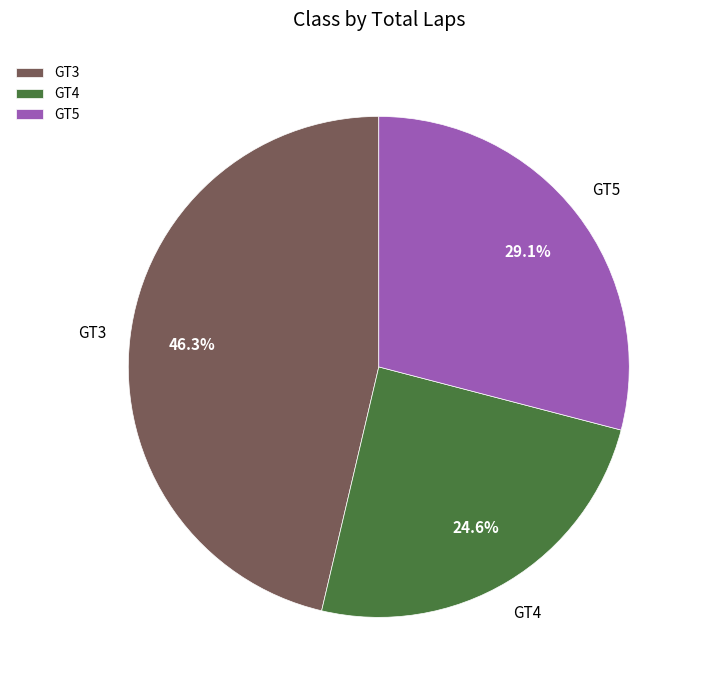

Combined, what portion of the pie is GT5 and GT4?

53.7%